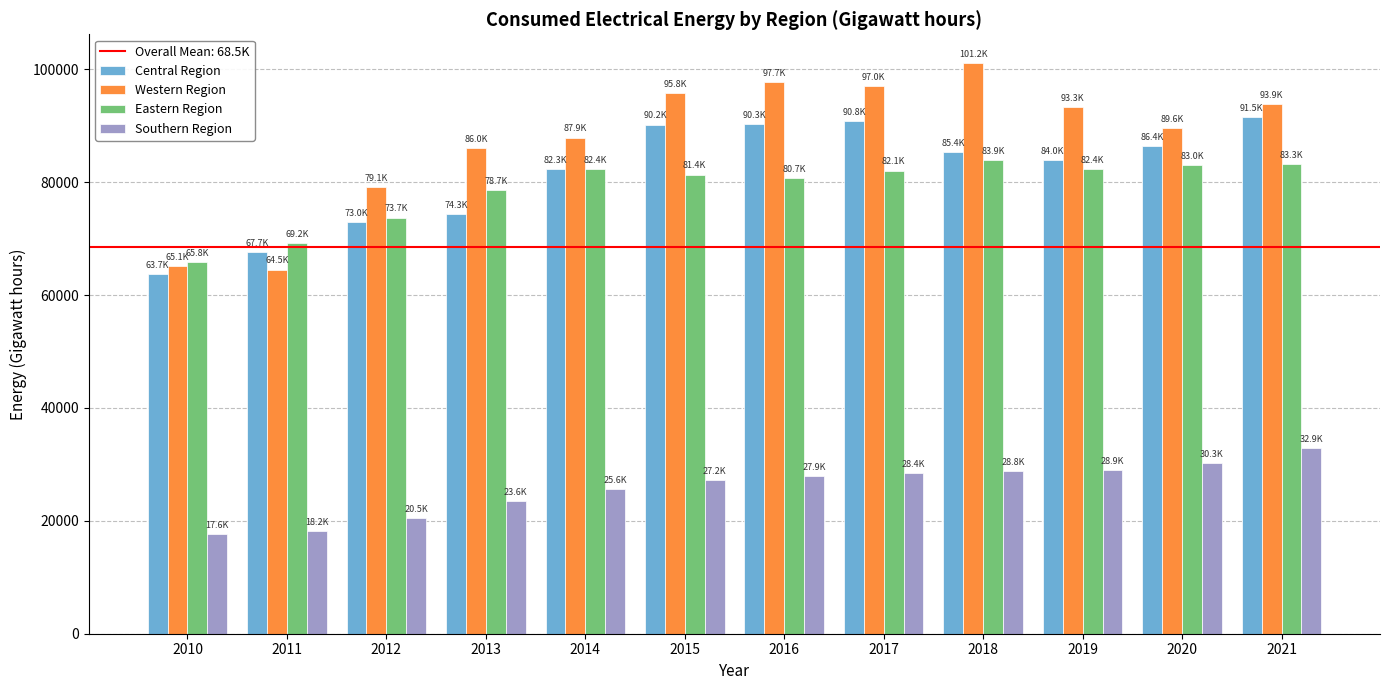

What is the difference between the second highest and minimum values in the Southern Region series?

12699.8